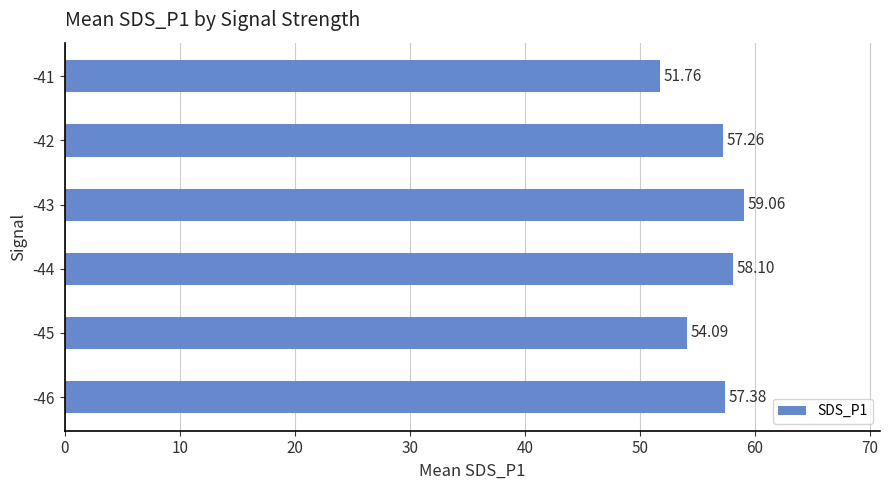

At which category does the chart reach its peak across all series?

-43